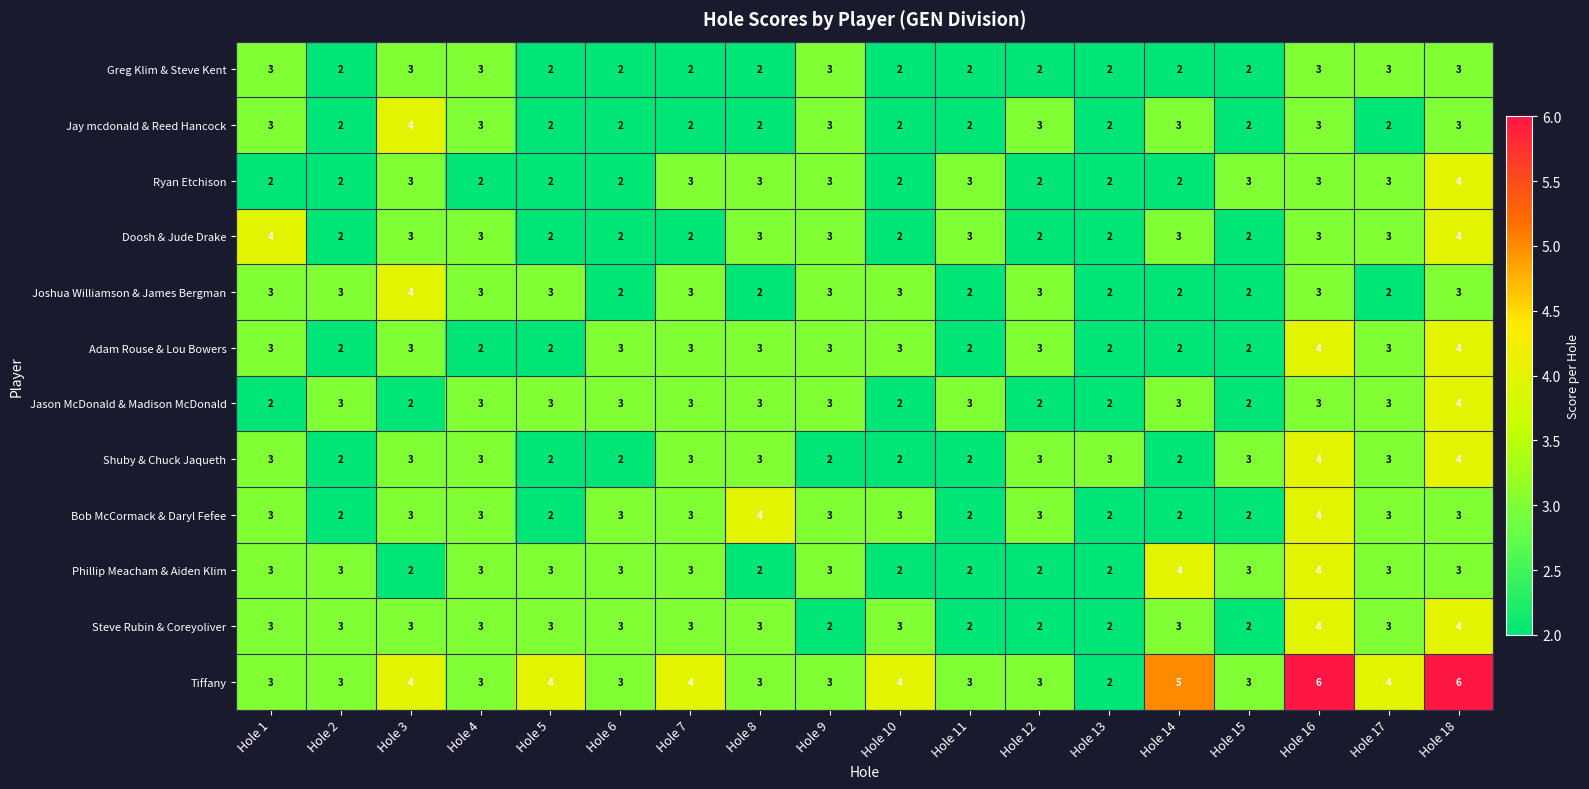

Read the Ryan Etchison value at Hole 8.

3